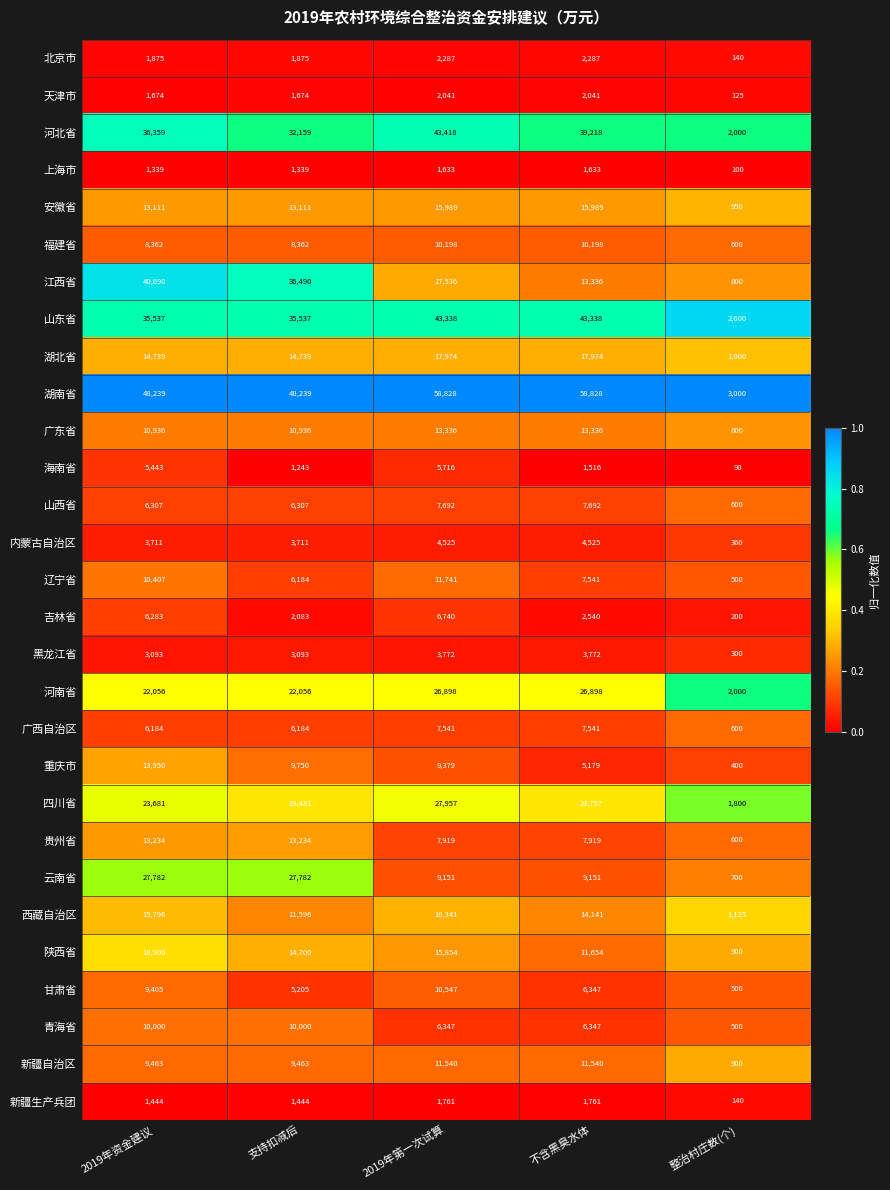

What is the average value of the 广东省 series?

9869